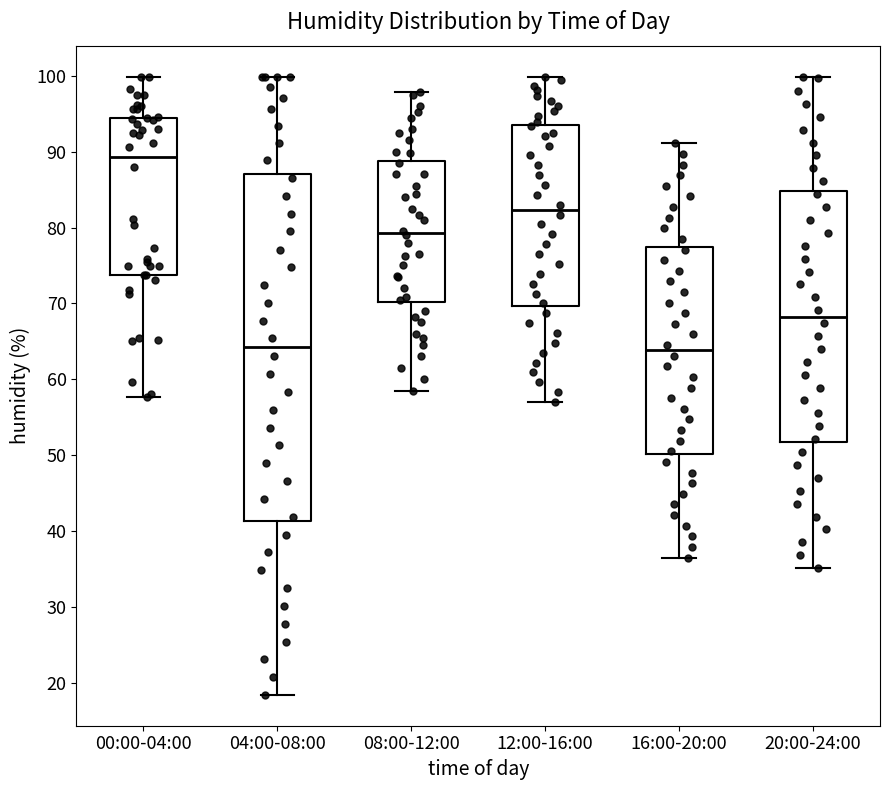

Comparing the boxes themselves (not the whiskers), which one is the tallest?

04:00-08:00